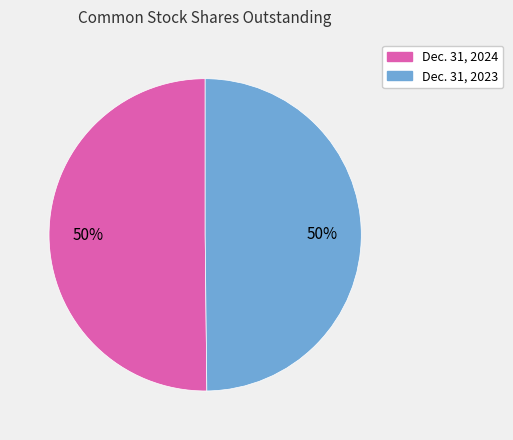

The Dec. 31, 2023 slice represents 50% of the pie. True or false?

True